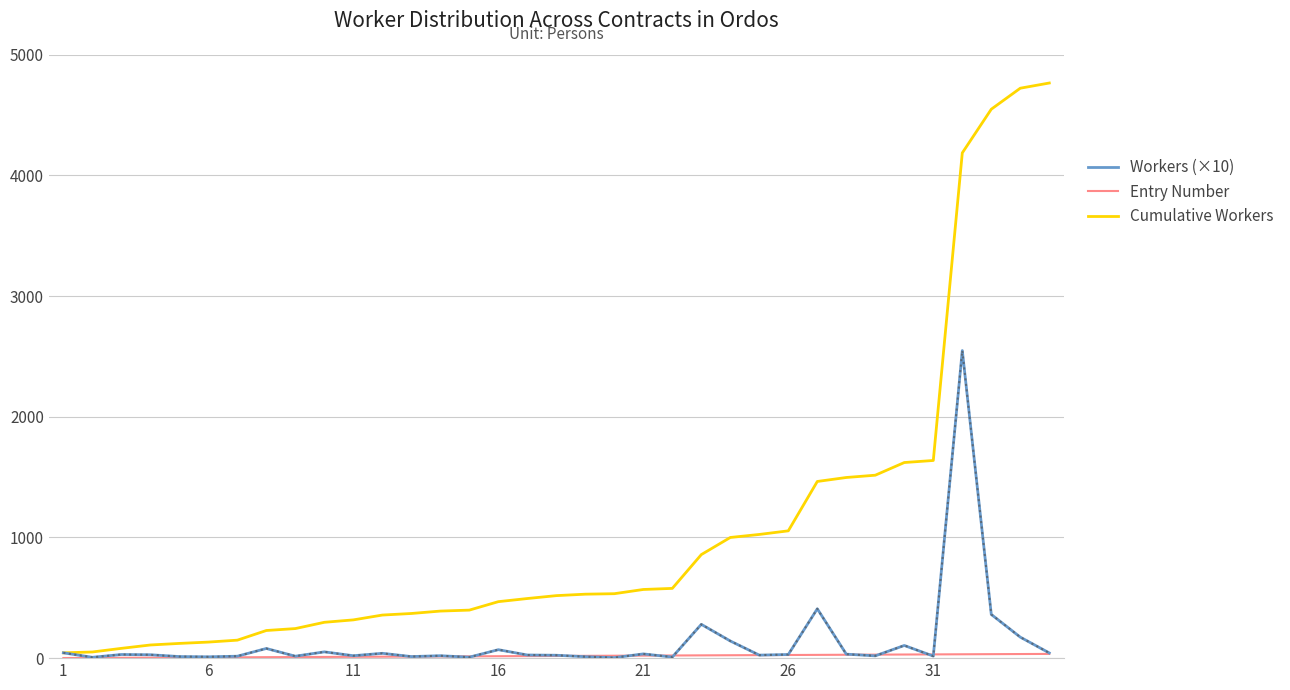

Which series has the largest total across all categories?

Cumulative Workers